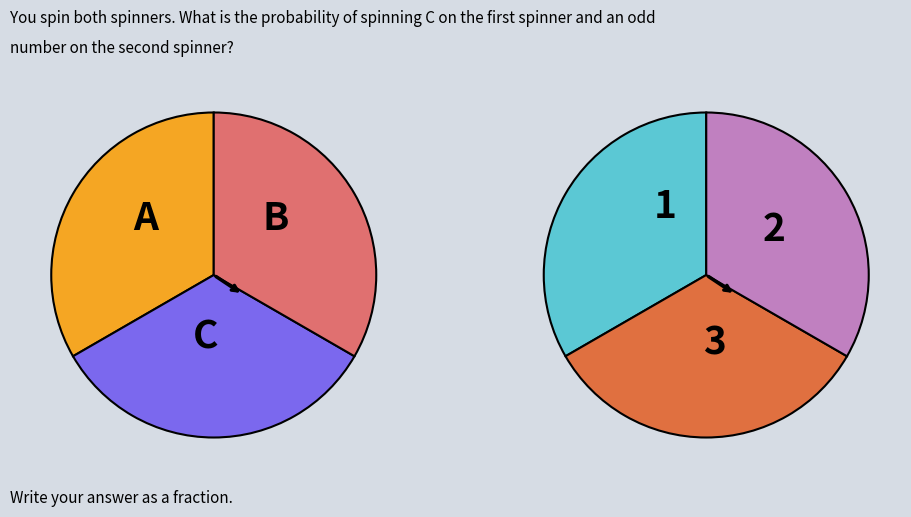

How many slices are in this pie chart?

6